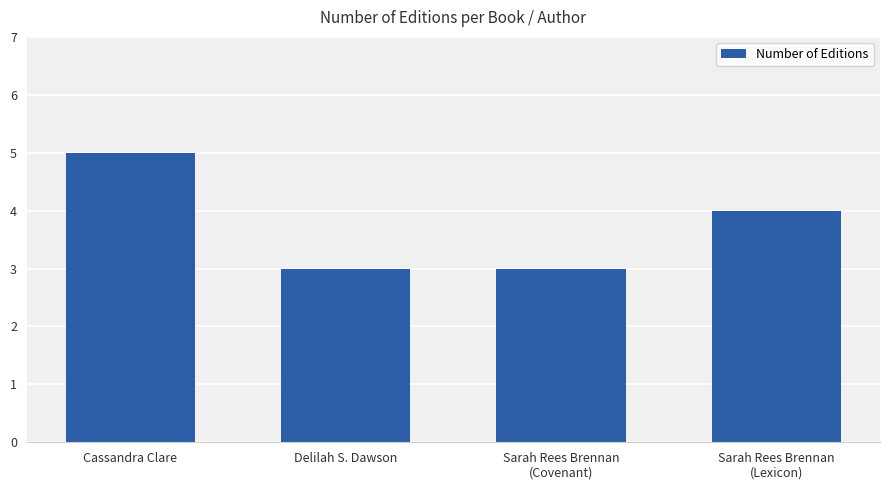

Reading left to right, list all the values displayed in this chart.

5	3	3	4